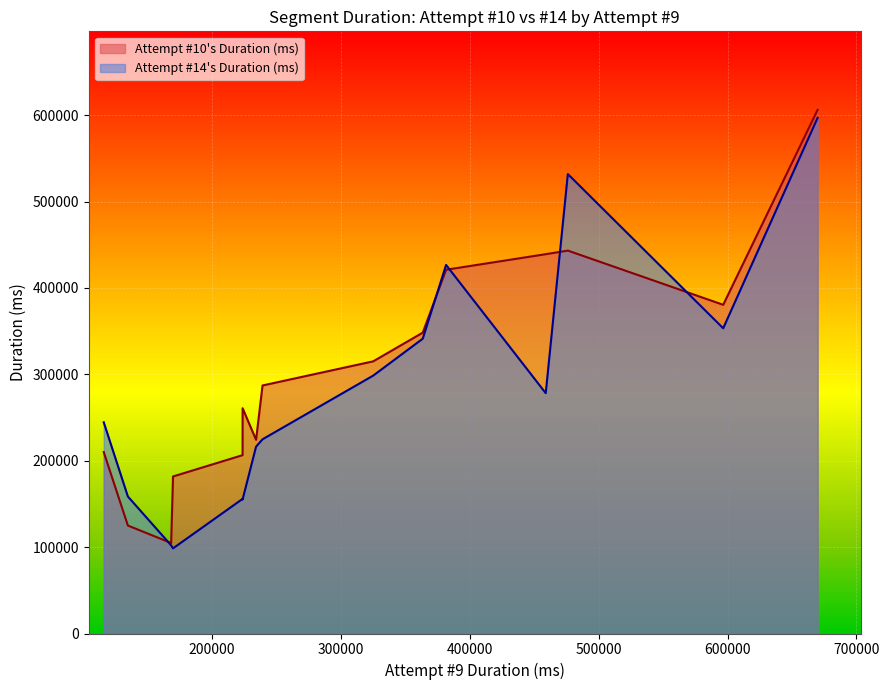

What is the lowest value of the Attempt #10's Duration (ms) series?

104781